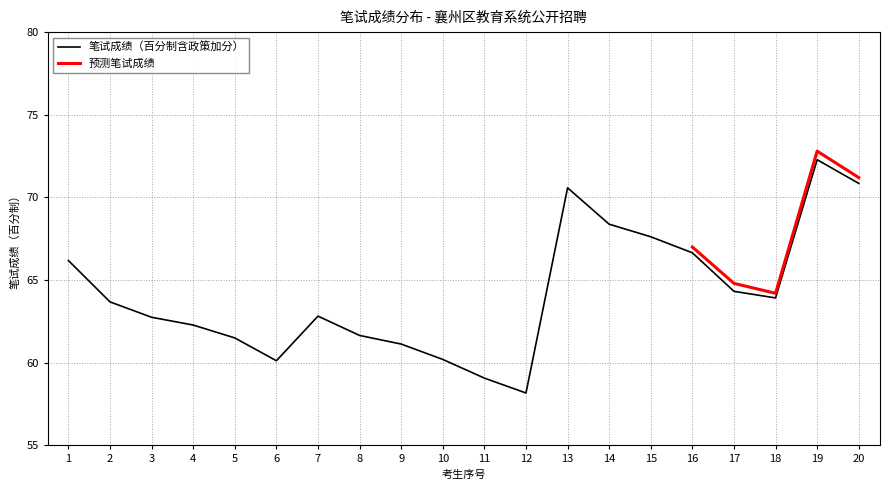

The value of 笔试成绩（百分制含政策加分） at 9 is 104.0. True or false?

False